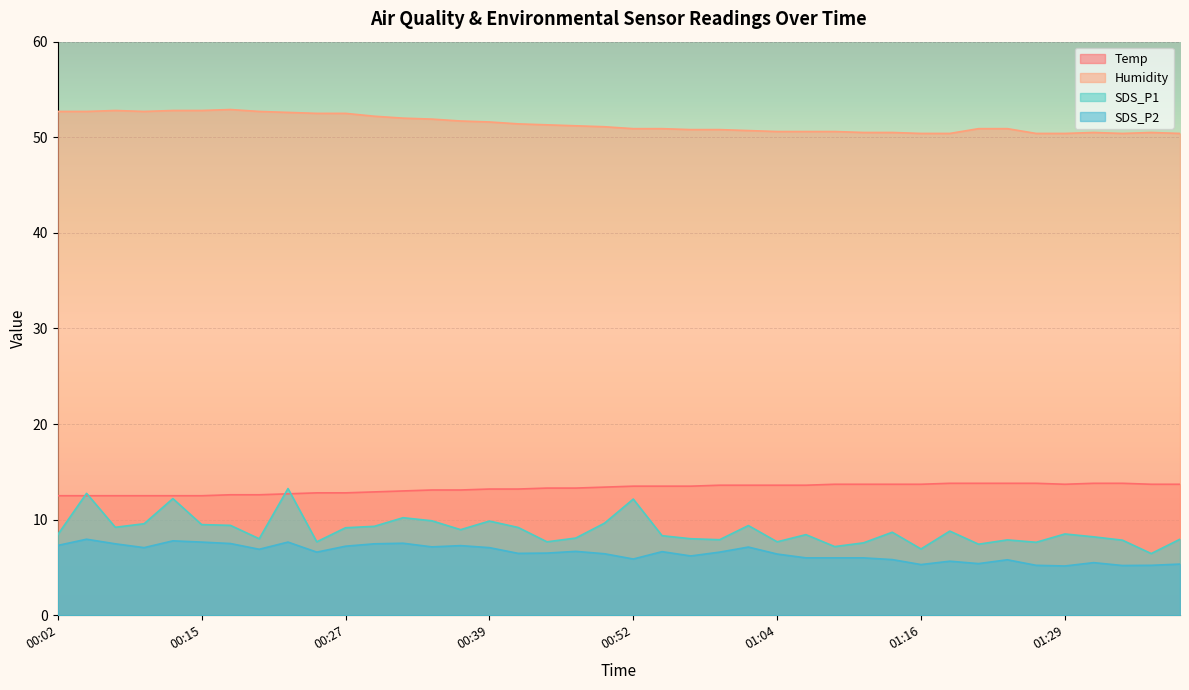

At which category is the sum across all series the highest?

00:22